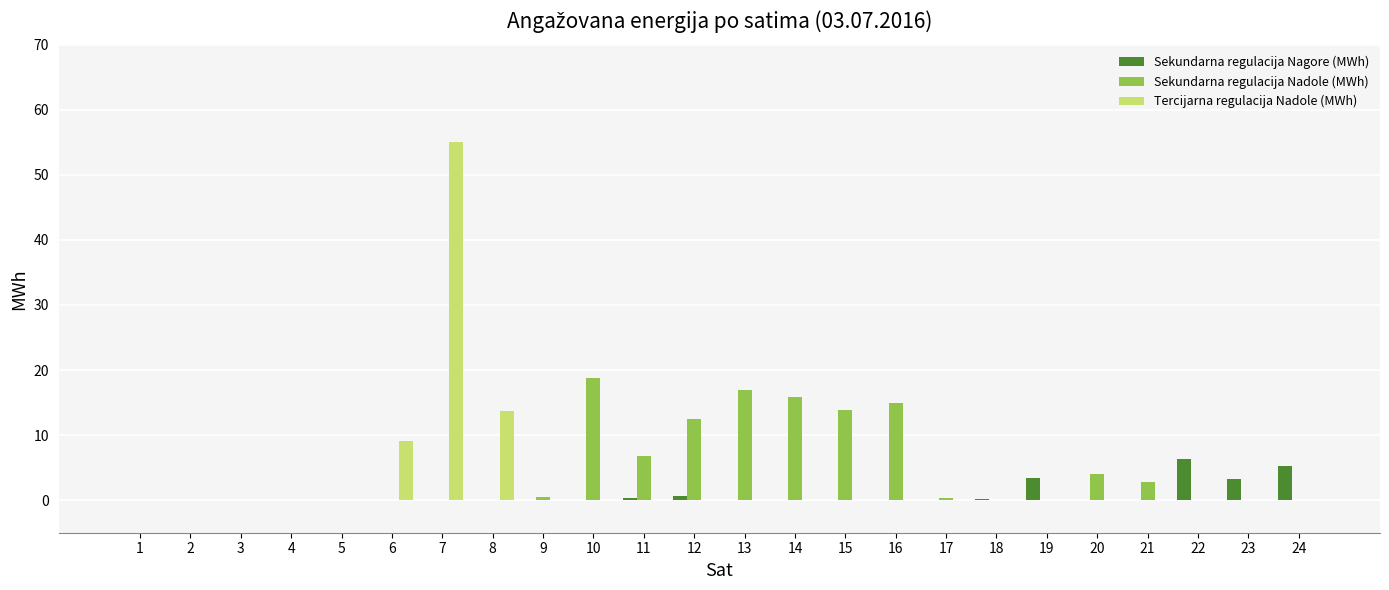

What is the sum of all Tercijarna regulacija Nadole (MWh) values?

77.9